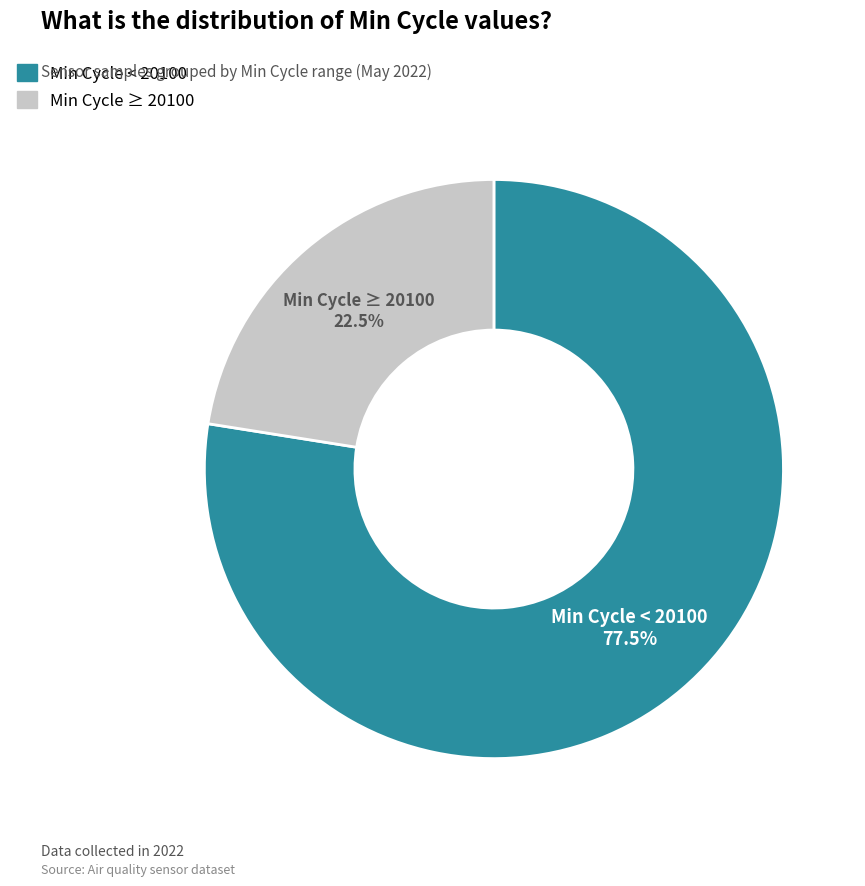

Is there any slice that represents more than half of the pie?

Yes